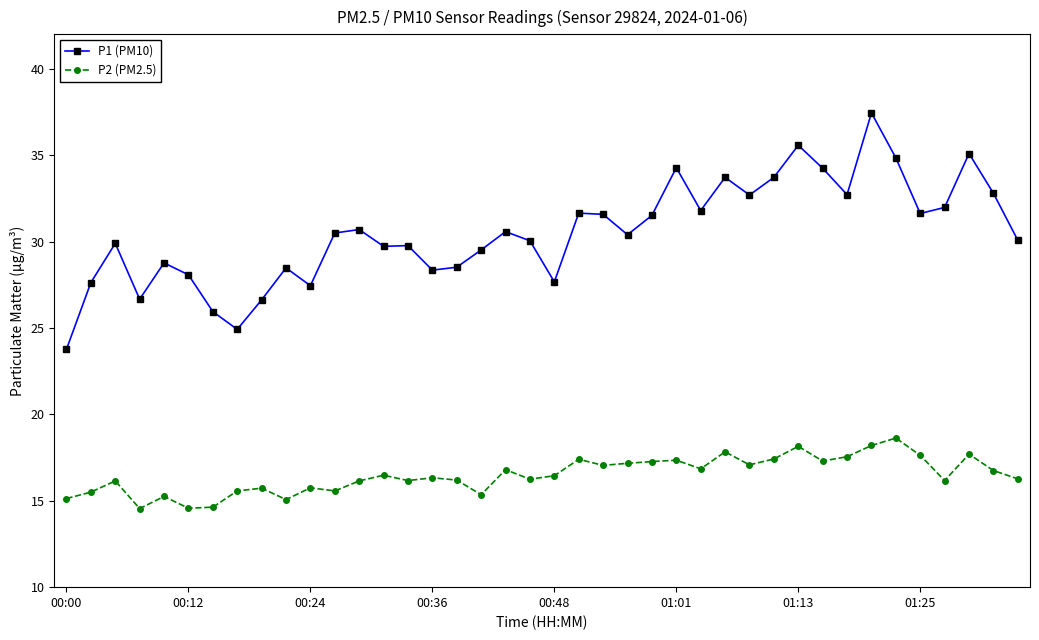

What is the smallest value displayed?

14.6